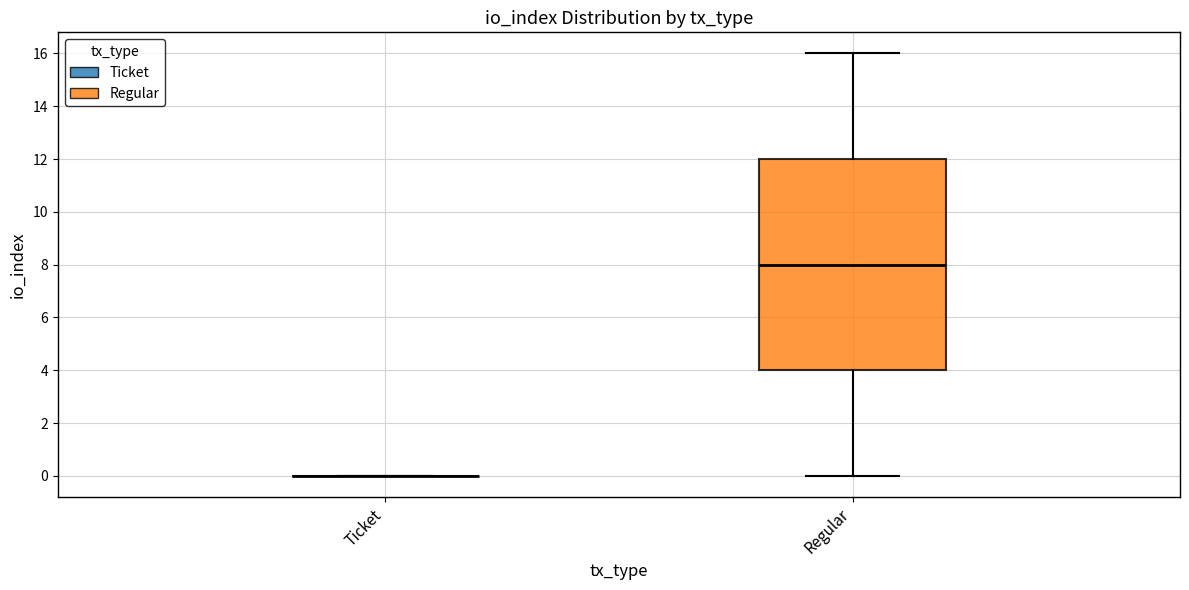

Reading left to right, transcribe this box plot: for each box, give where its median line is, the range the box spans, and where its two whiskers end, as read against the y-axis. The values are not printed on the chart, so give them approximately, as read against the axis.

Ticket: box collapsed to a line at 0, whiskers 0 to 0
Regular: median 8, box 4 to 12, whiskers 0 to 16